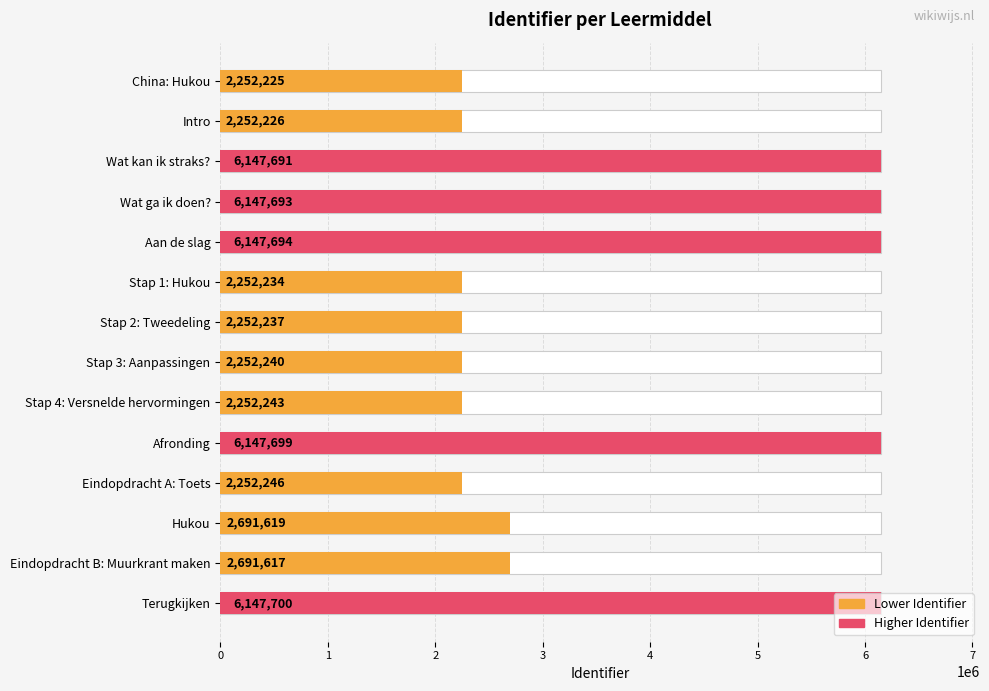

Reading left to right, transcribe all the data shown in this chart.

2252225	2252226	6147691	6147693	6147694	2252234	2252237	2252240	2252243	6147699	2252246	2691619	2691617	6147700